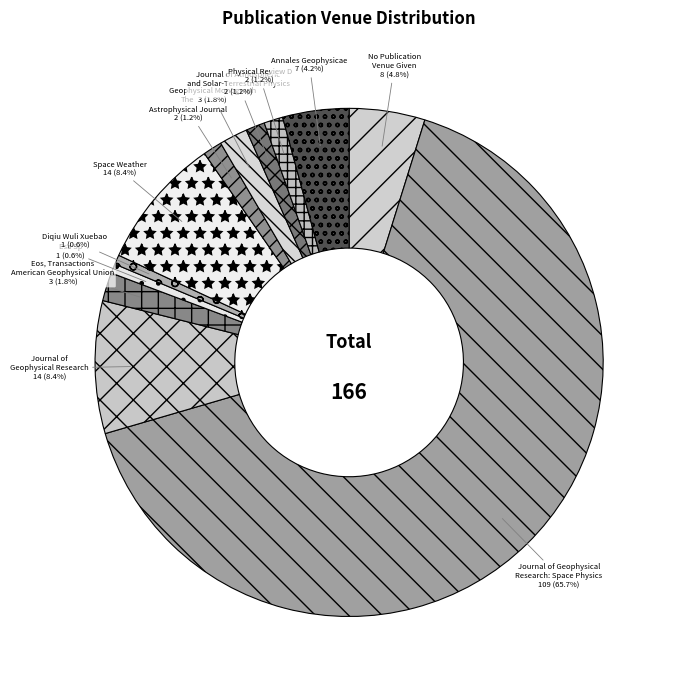

Count the number of slices in the pie.

12